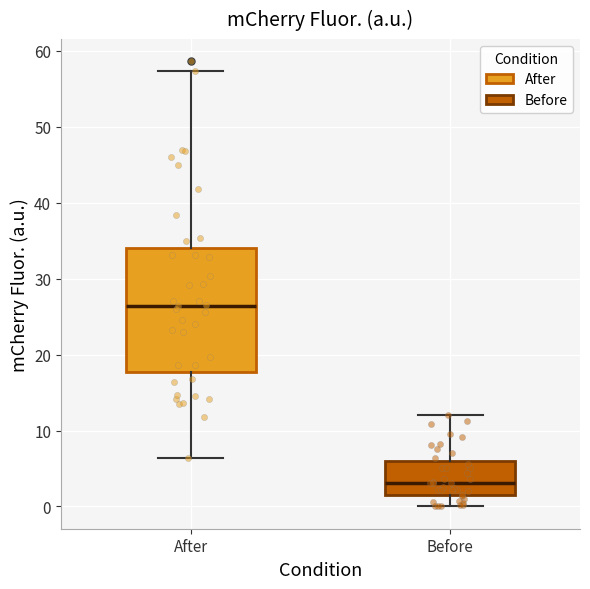

Where does the median line of the box for After sit on the y-axis? The values are not printed on the chart, so give them approximately, as read against the axis.

26